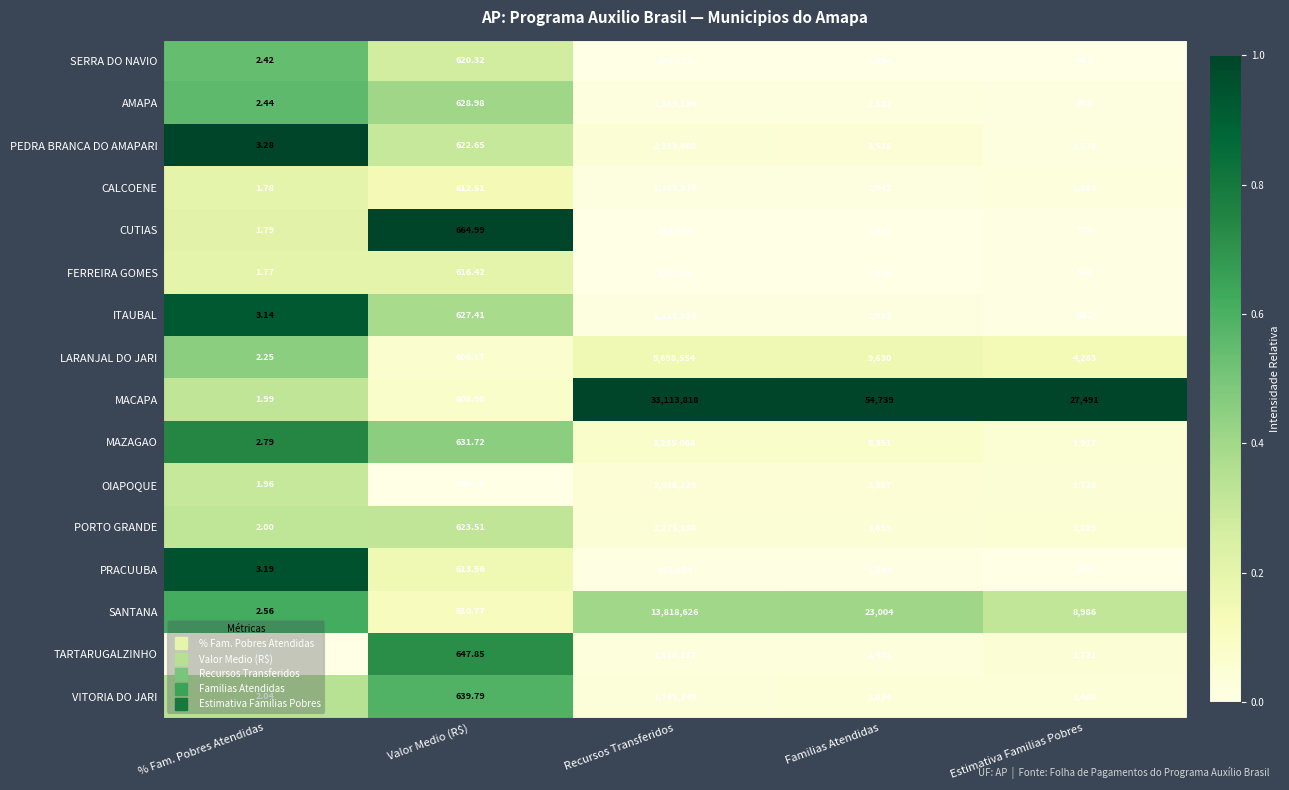

Which series changed the most between % Fam. Pobres Atendidas and Valor Medio (R$)?

CUTIAS